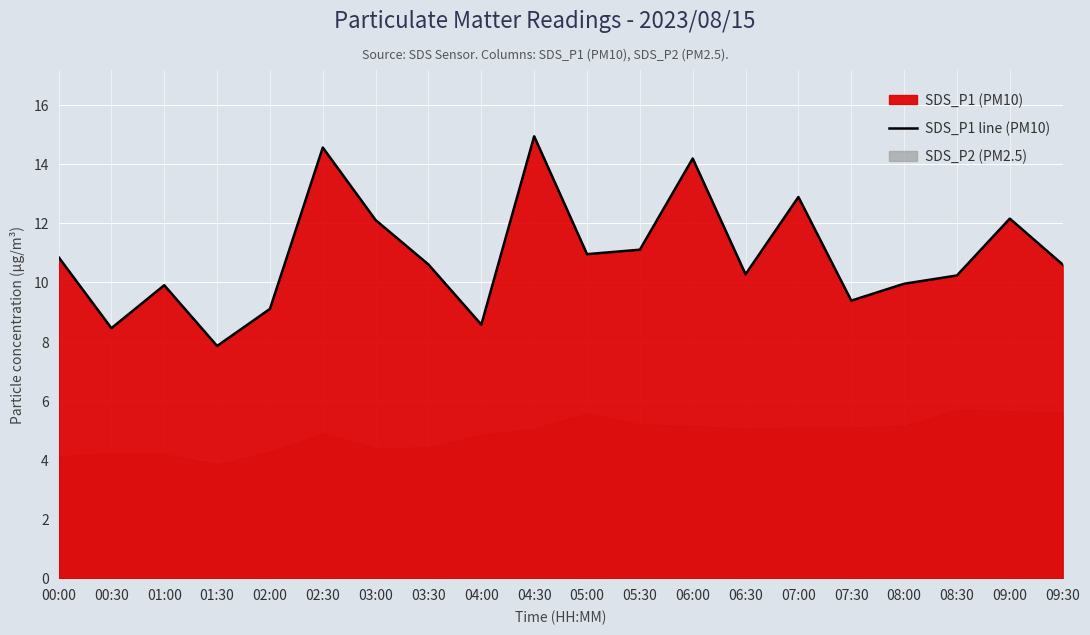

What is the label of the 10th point from the left?

04:30